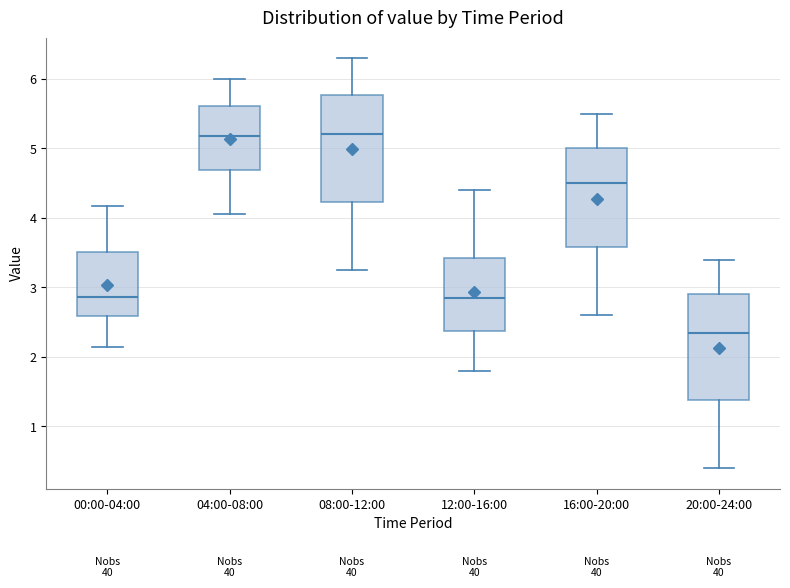

Where does the upper whisker of the box for 20:00-24:00 end on the y-axis? The values are not printed on the chart, so give them approximately, as read against the axis.

3.4